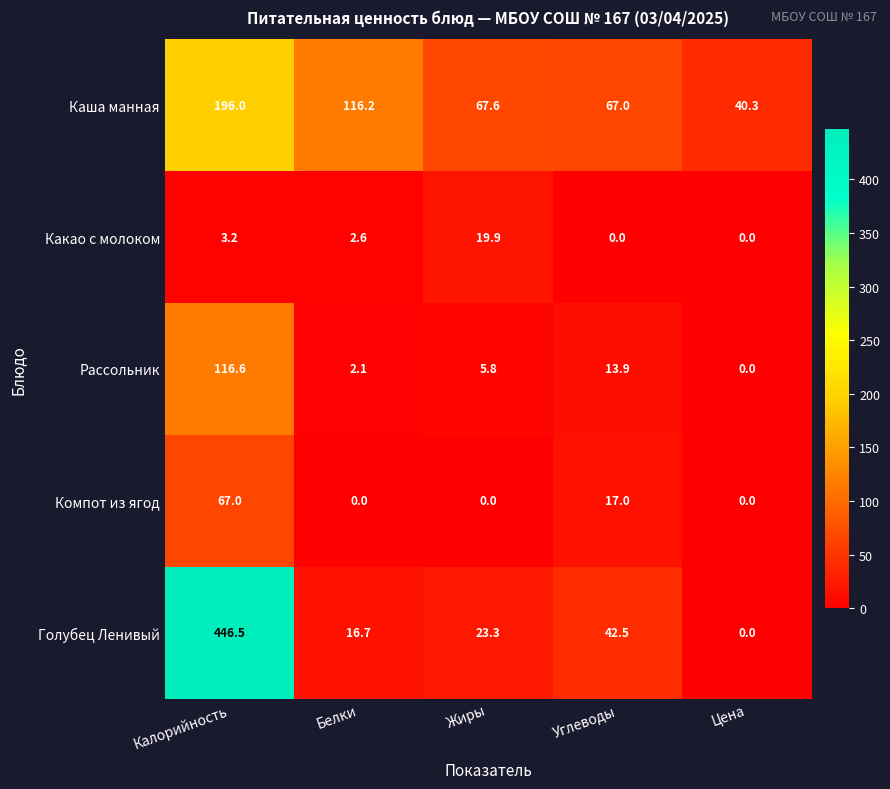

At how many categories does at least one series exceed 4?

5